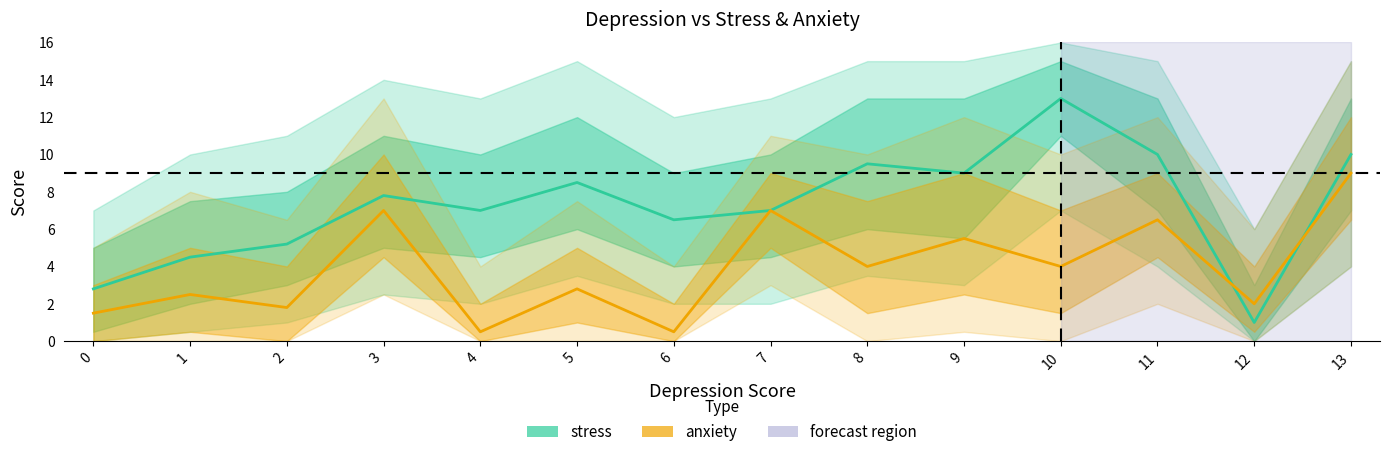

How many lines are shown in the chart?

2